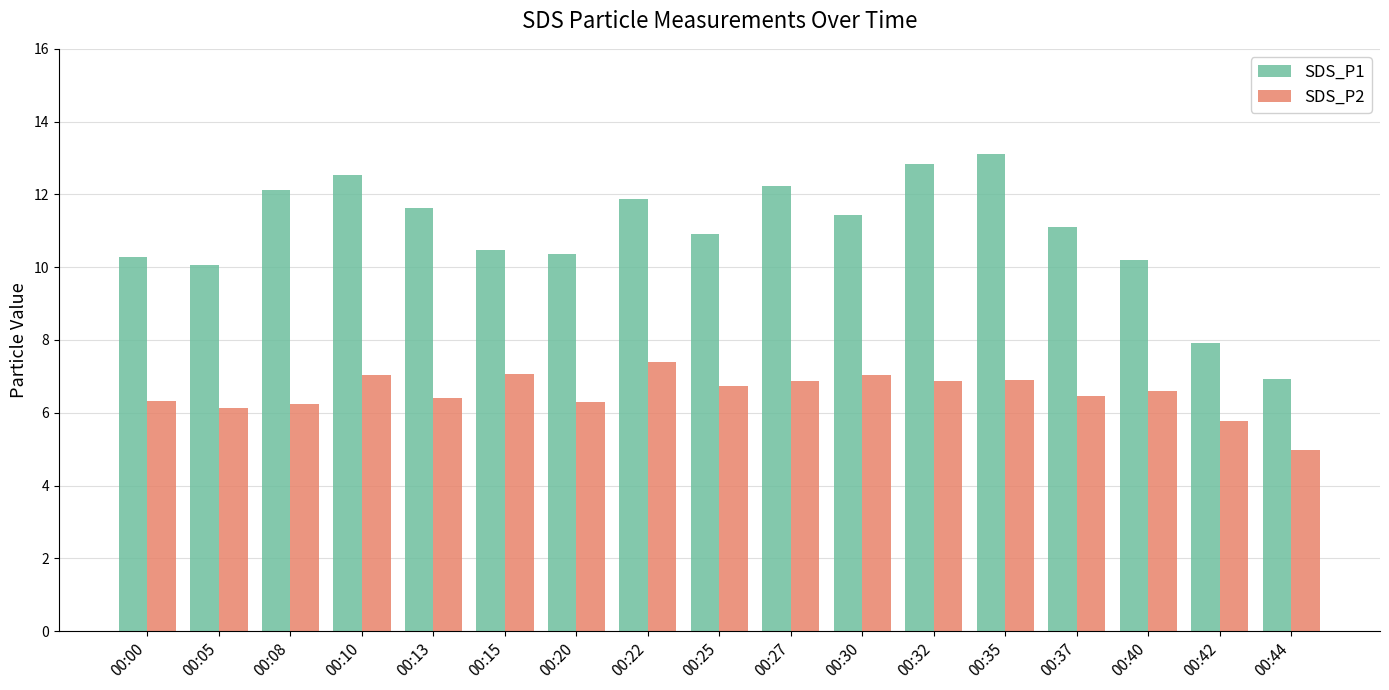

The SDS_P2 series shows 4.9 at 00:22. True or false?

False